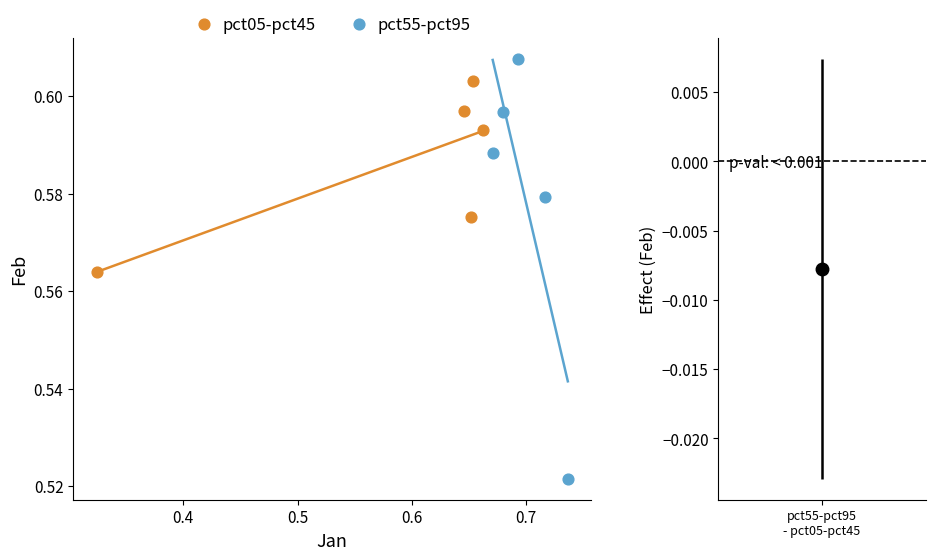

Which series reaches the minimum Y coordinate?

pct55-pct95